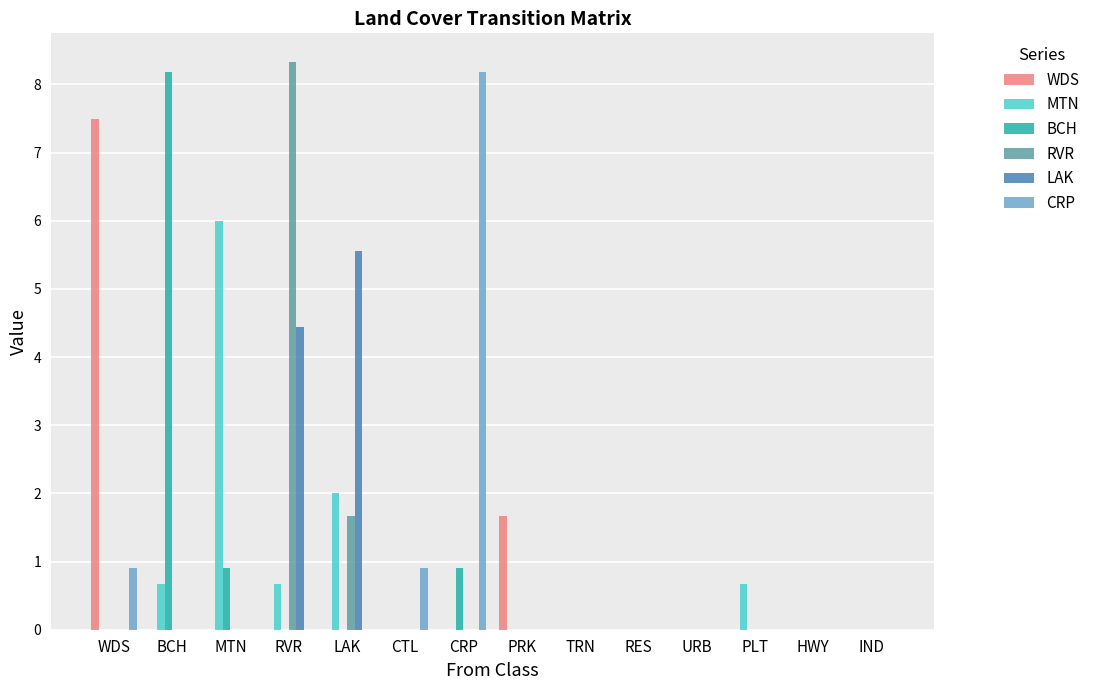

Which category has the highest value in the BCH series?

BCH